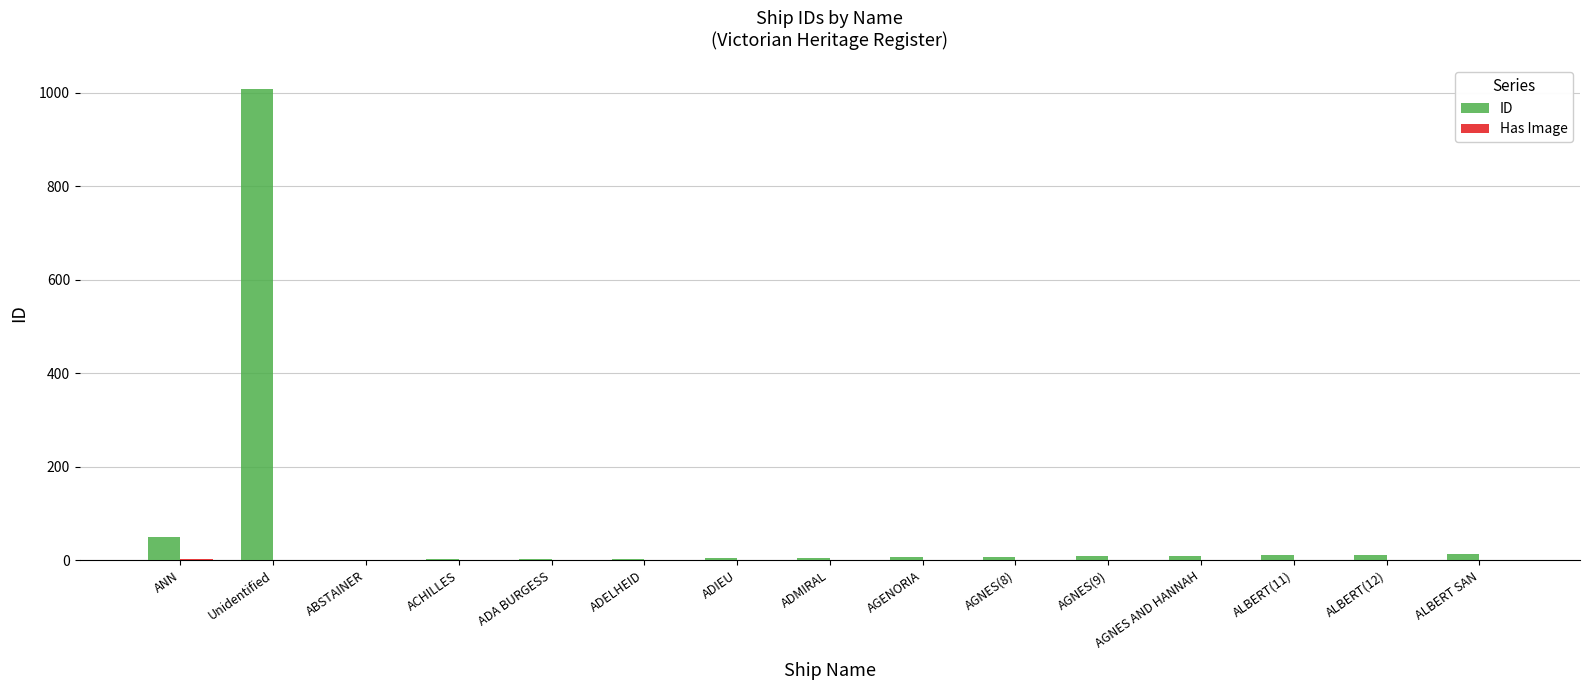

How many groups of bars are there?

15